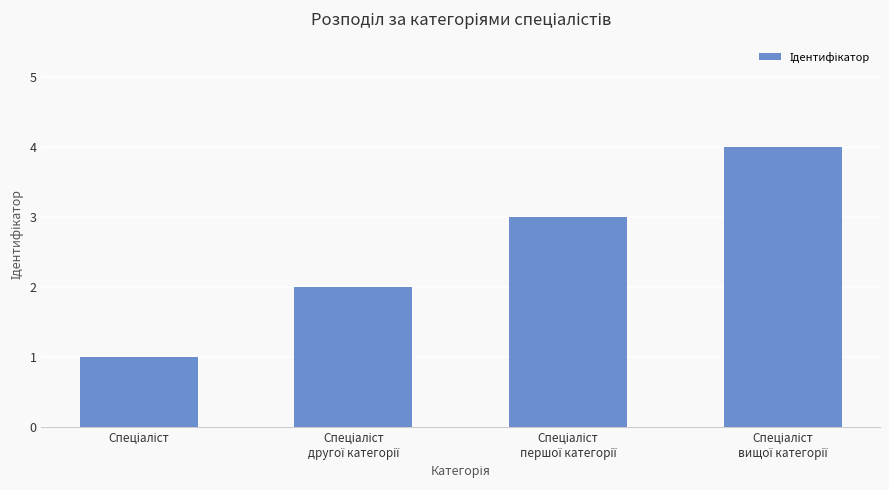

What is the maximum value shown in the chart?

4